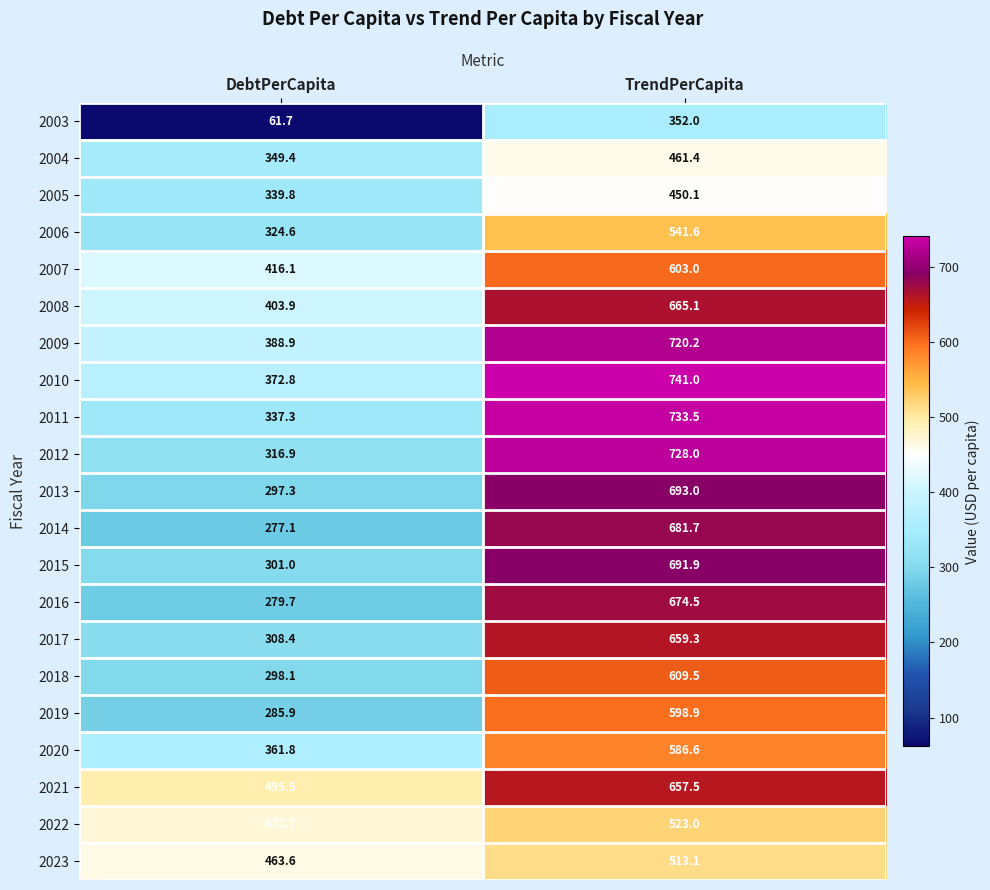

True or false: 2019 has a value of 598.9 at TrendPerCapita.

True